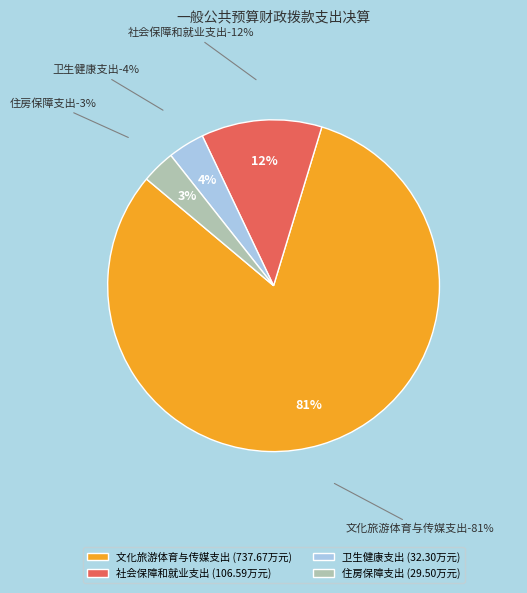

What is the largest slice in the pie chart?

文化旅游体育与传媒支出